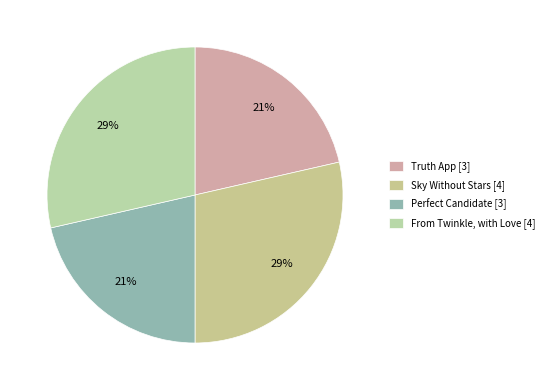

How many segments does this pie chart have?

4